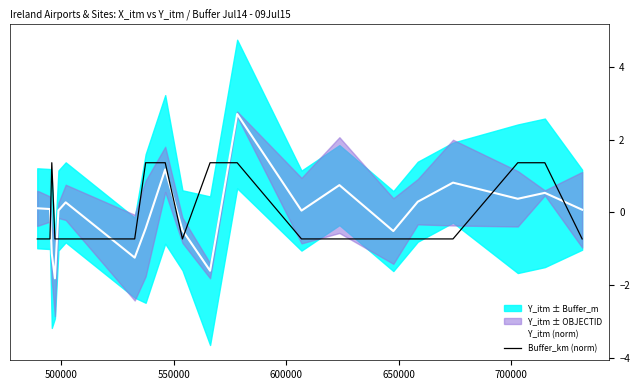

How many times do Y_itm (norm) and Buffer_km (norm) cross each other?

8